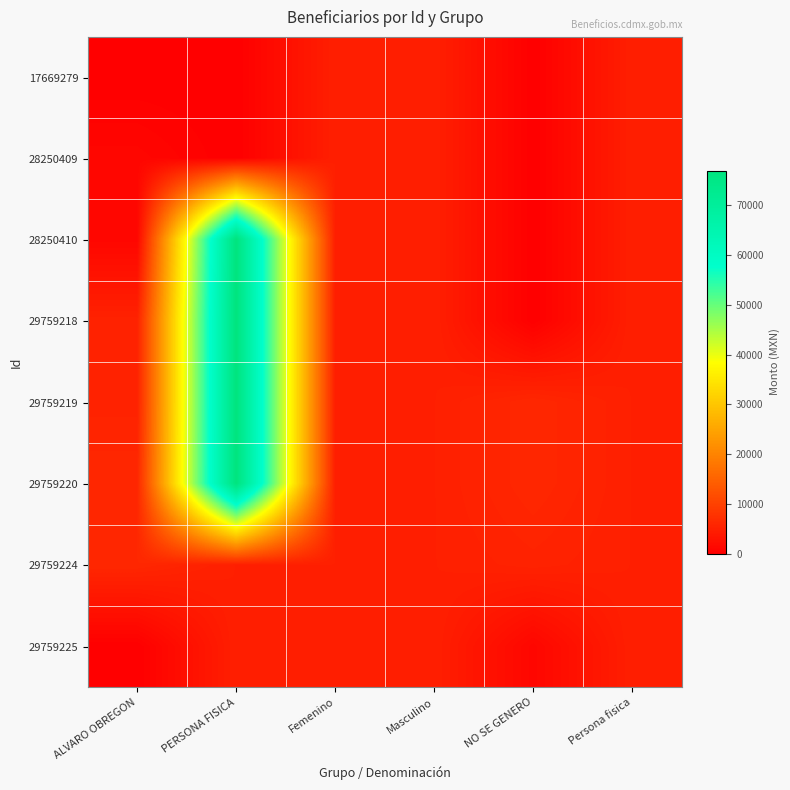

What is the maximum value shown in the chart?

77000